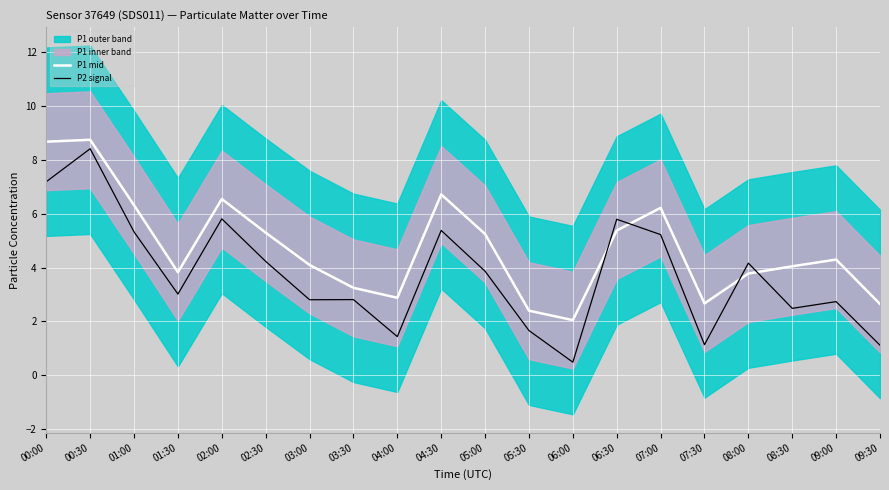

At which category is the sum across all series the highest?

00:30